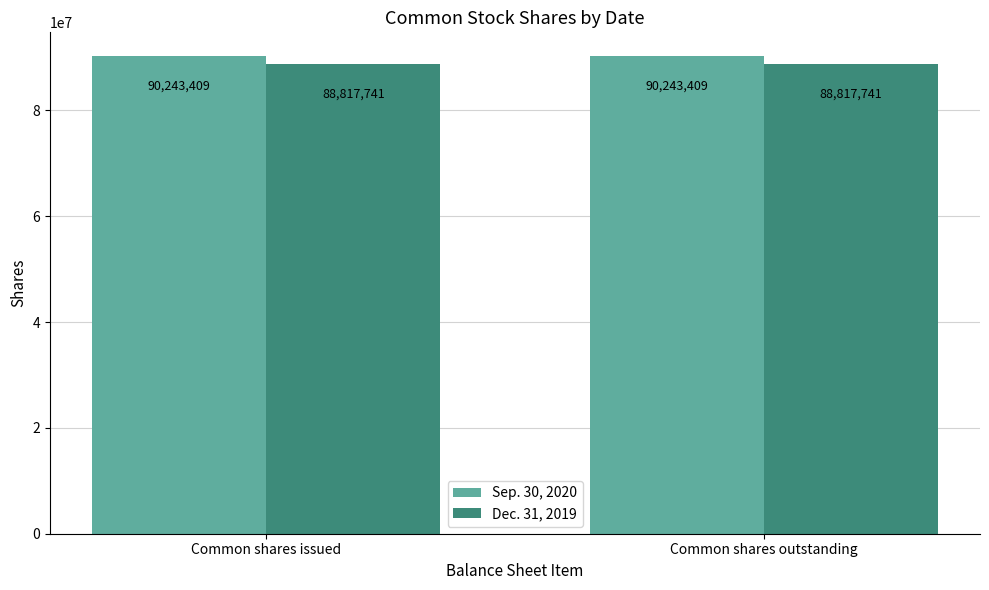

What is the spread (max minus min) of values at Common shares issued?

1425668